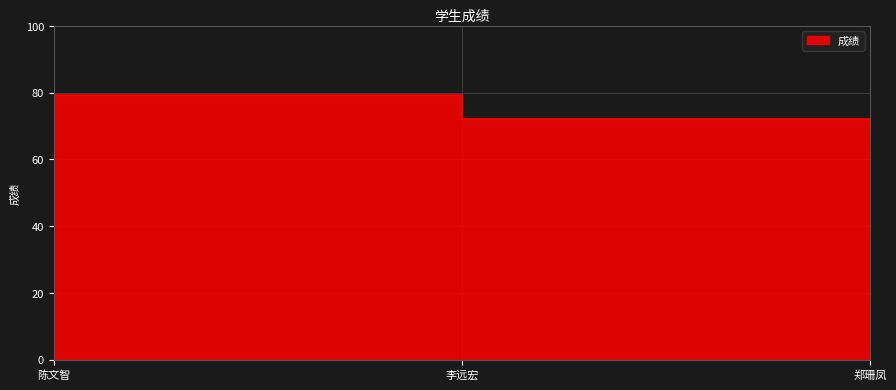

What is the change in value from 李远宏 to 郑珊凤?

-3.1